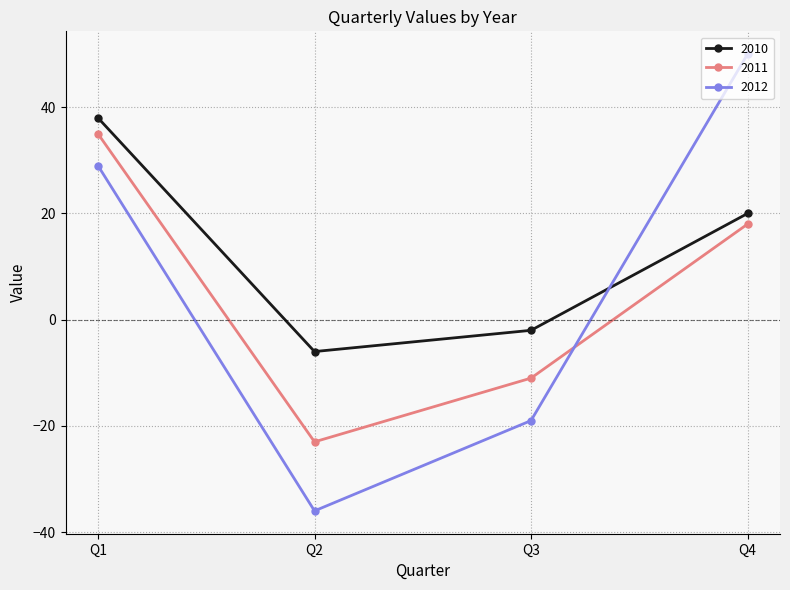

Which series changed the most between Q1 and Q2?

2012